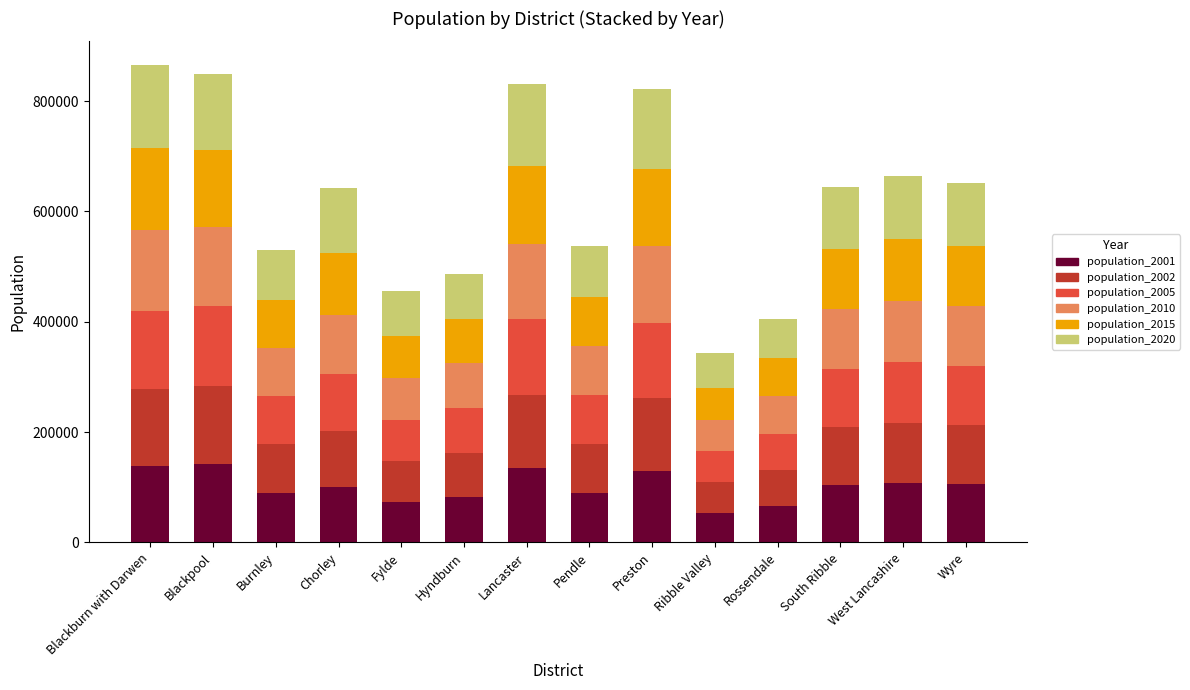

What is the lowest value of the population_2001 series?

54053